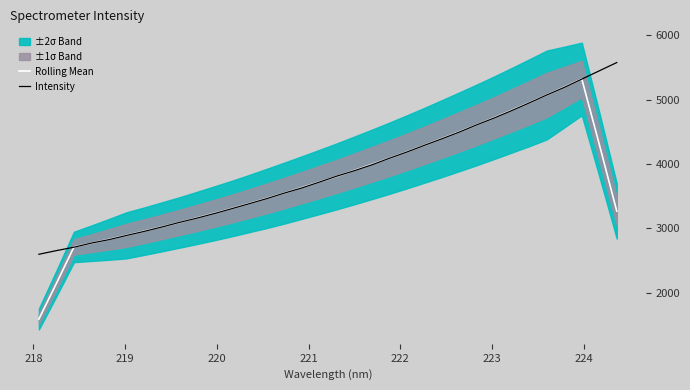

What is the maximum value for Rolling Mean?

5320.8